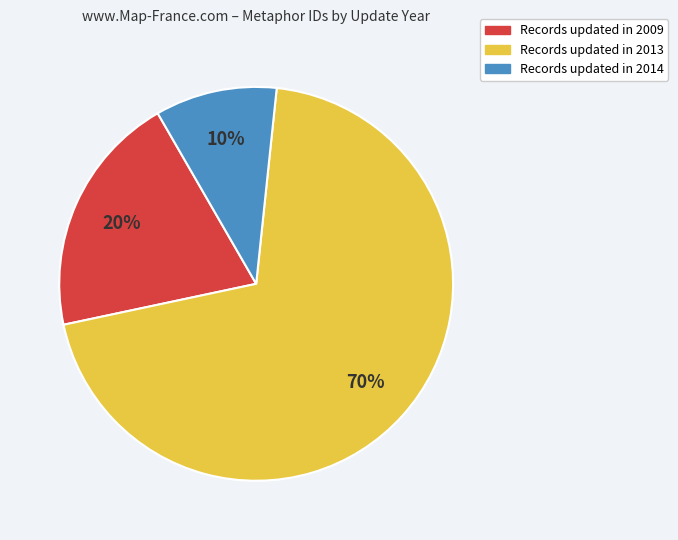

To the nearest percent, what is the difference between the largest and smallest slice percentages?

60%